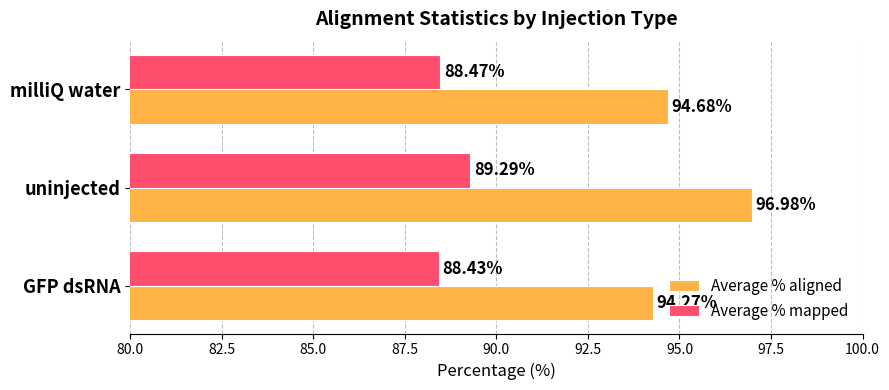

Is the value of Average % mapped at uninjected greater than the value of Average % aligned at milliQ water?

No